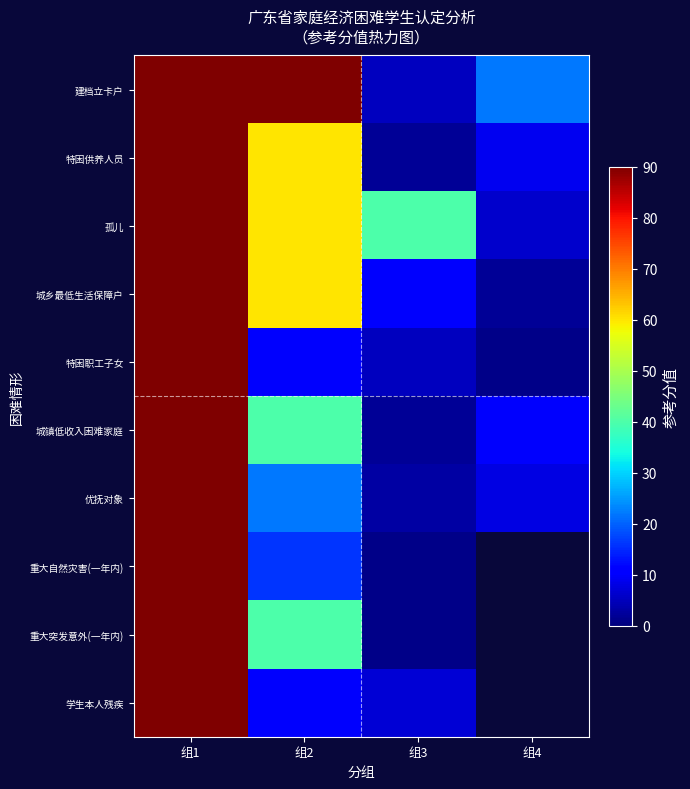

List the series in order of their peak value, highest first.

建档立卡户, 特困供养人员, 孤儿, 城乡最低生活保障户, 特困职工子女, 城镇低收入困难家庭, 优抚对象, 重大自然灾害(一年内), 重大突发意外(一年内), 学生本人残疾